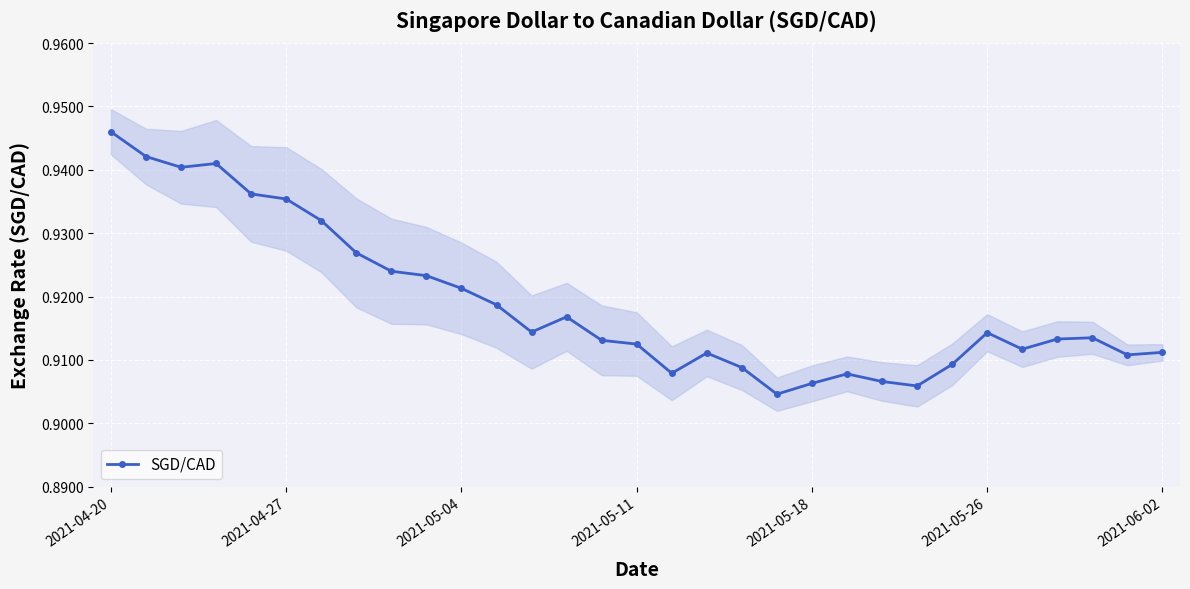

Does the chart display data point markers on the line(s)?

Yes